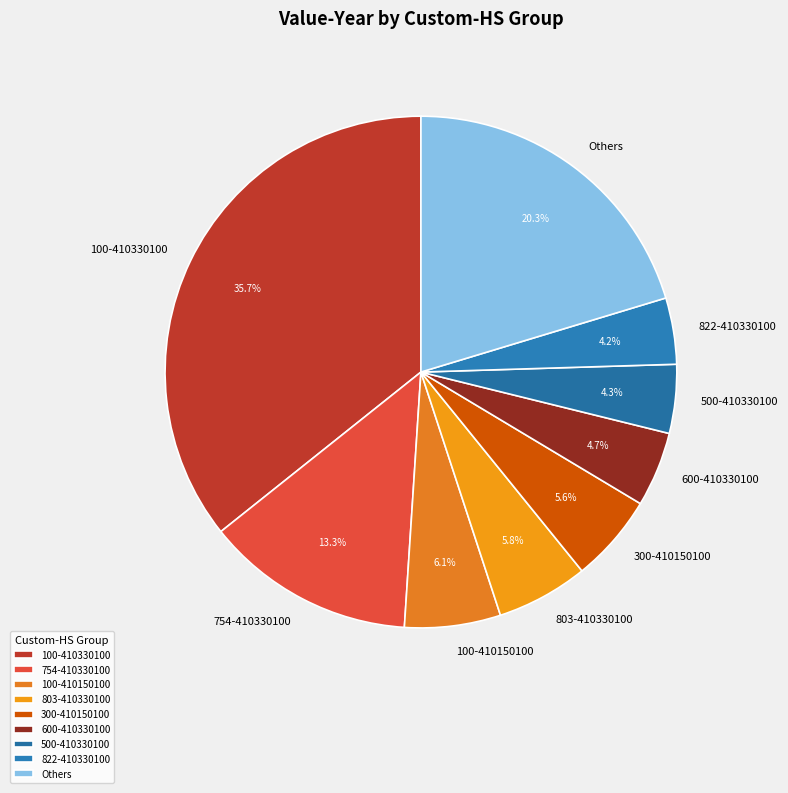

What is the ratio of the value at Others to the value at 100-410330100?

0.6